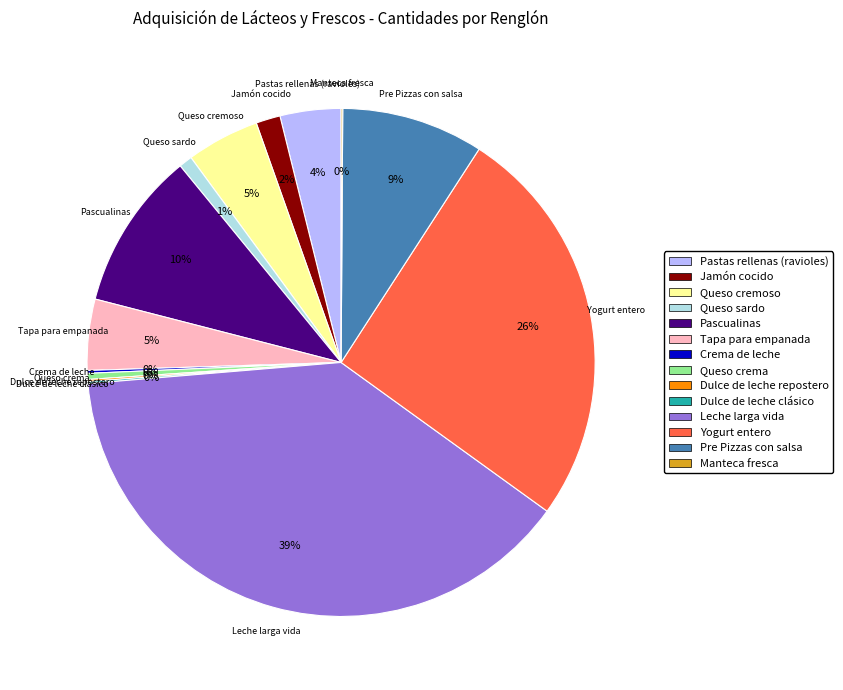

Is there any slice that represents more than half of the pie?

No